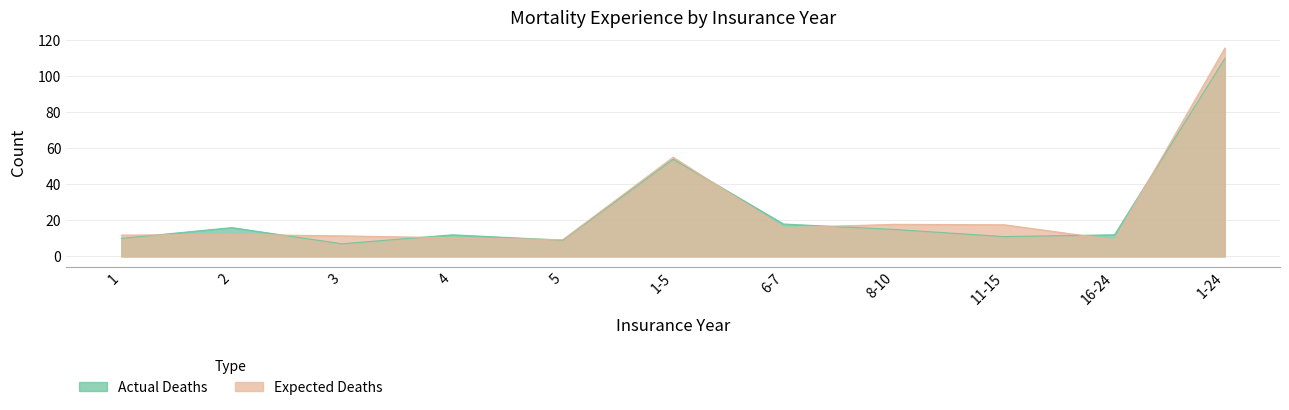

List the series in order of their overall mean, lowest first.

Actual Deaths, Expected Deaths